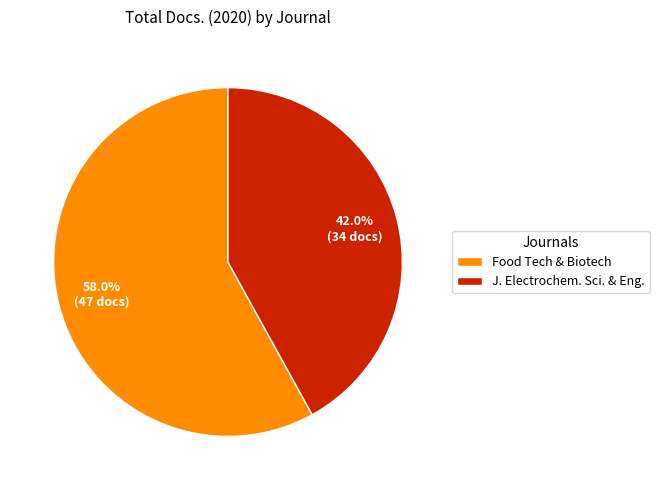

What is the largest slice in the pie chart?

Food Tech & Biotech